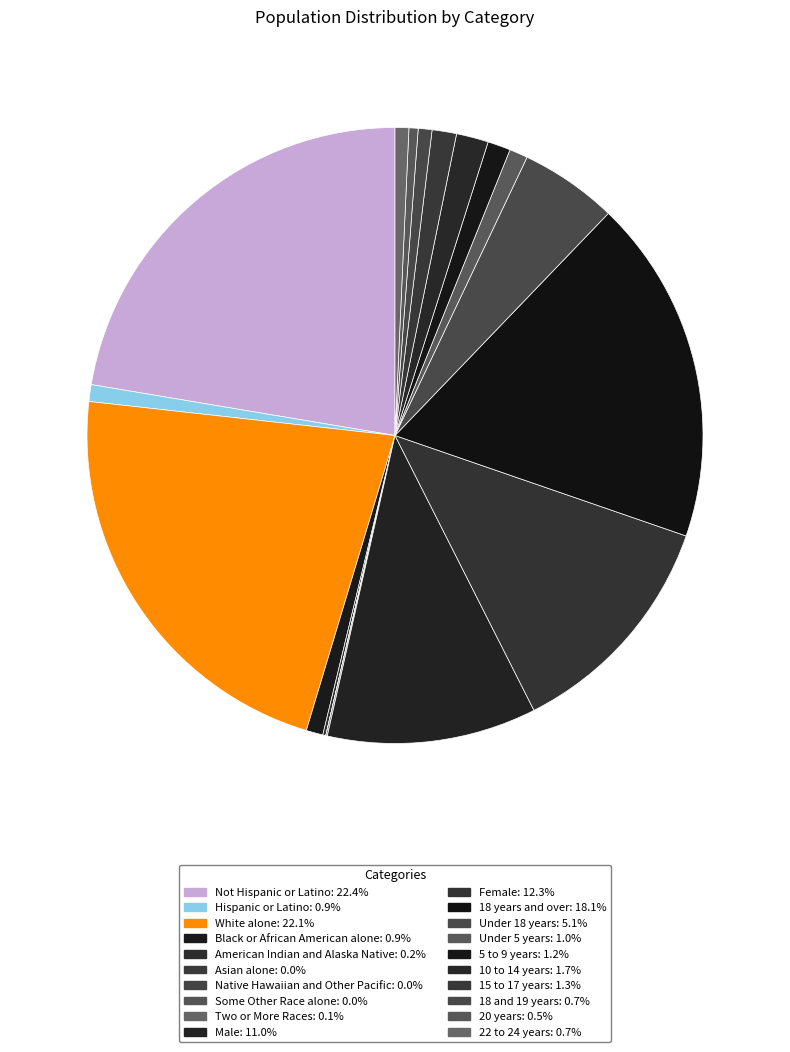

To the nearest percent, what is the difference between the largest and smallest slice percentages?

22%